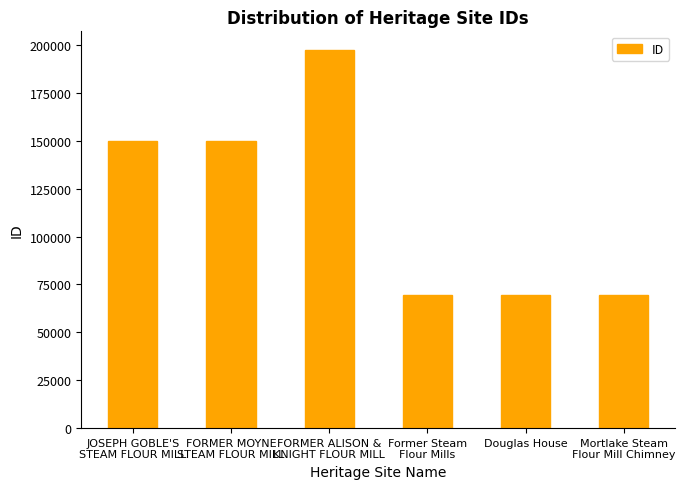

How many bars are there in total?

6